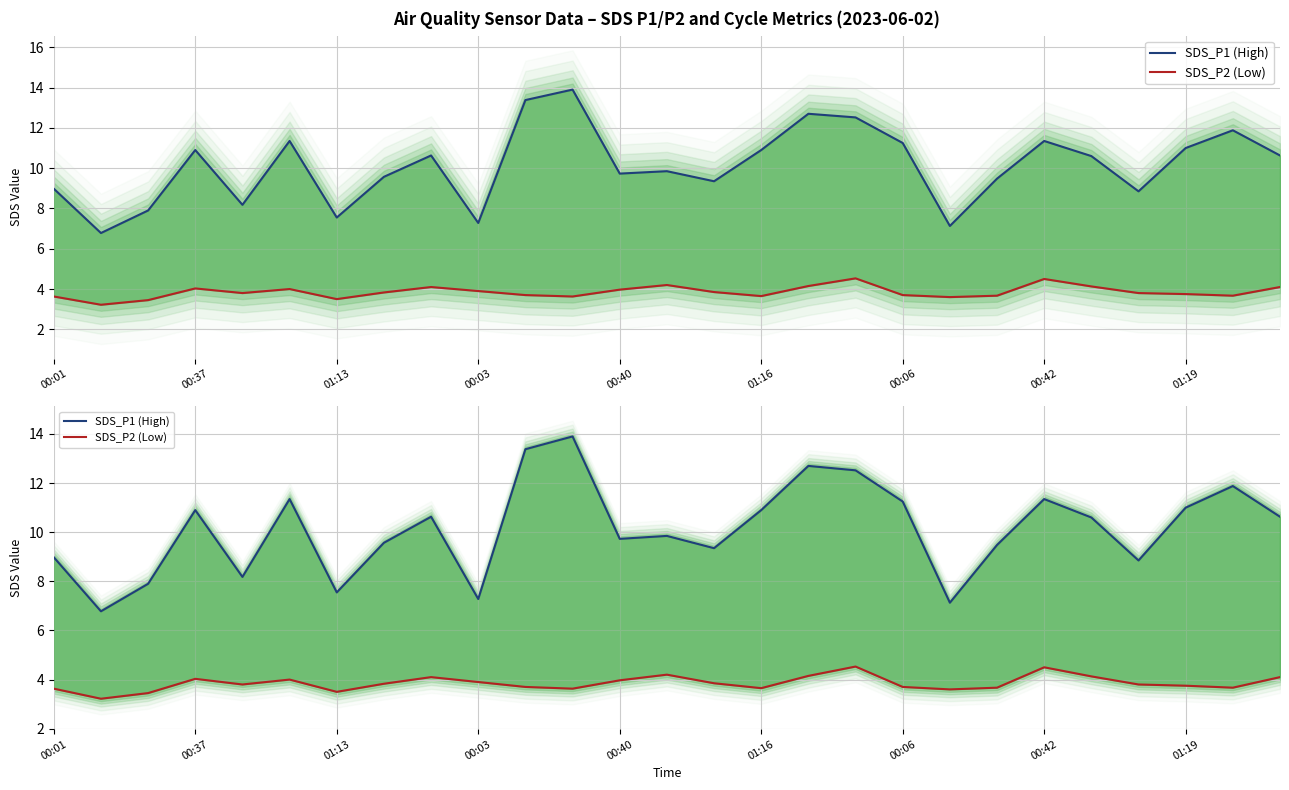

List the labels in order of SDS_P2 (Low) value, largest first.

17, 21, 13, 16, 22, 01:19, 26, 00:03, 01:16, 12, 9, 14, 00:42, 00:40, 23, 24, 10, 18, 20, 25, 15, 00:01, 11, 19, 00:06, 01:13, 00:37